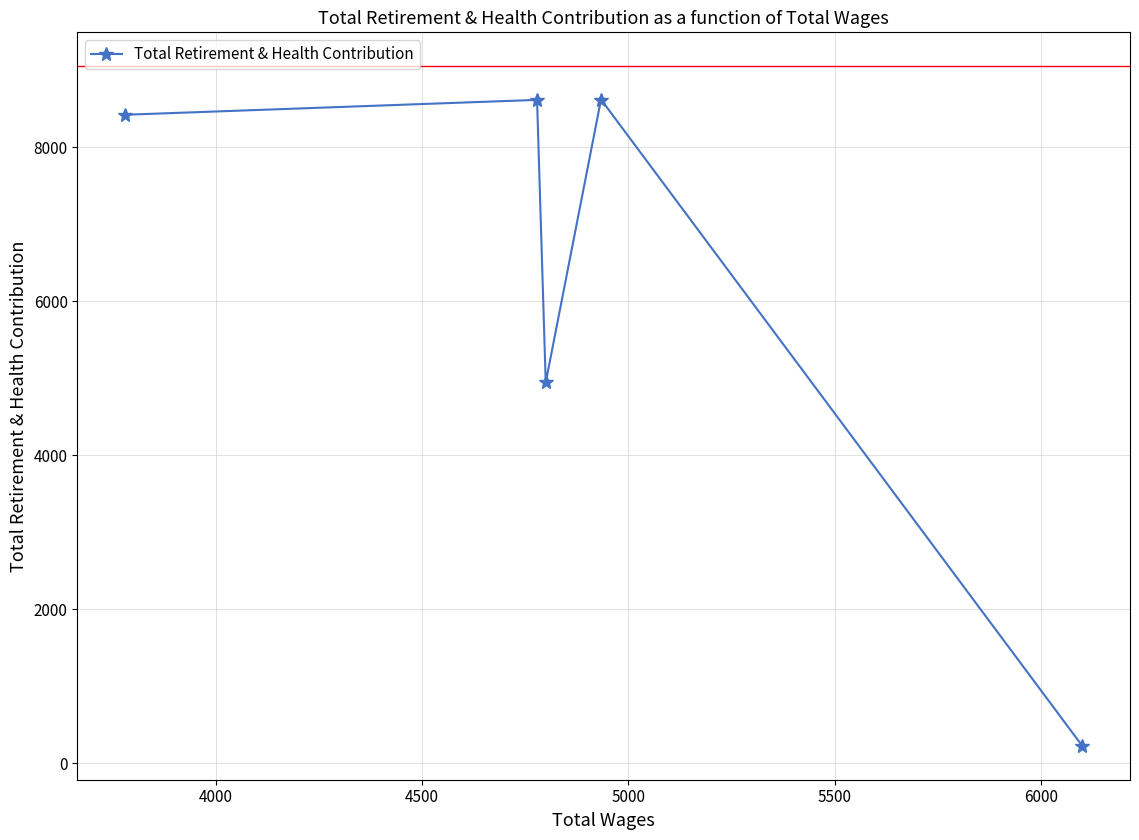

What is the sum of all values?

30825